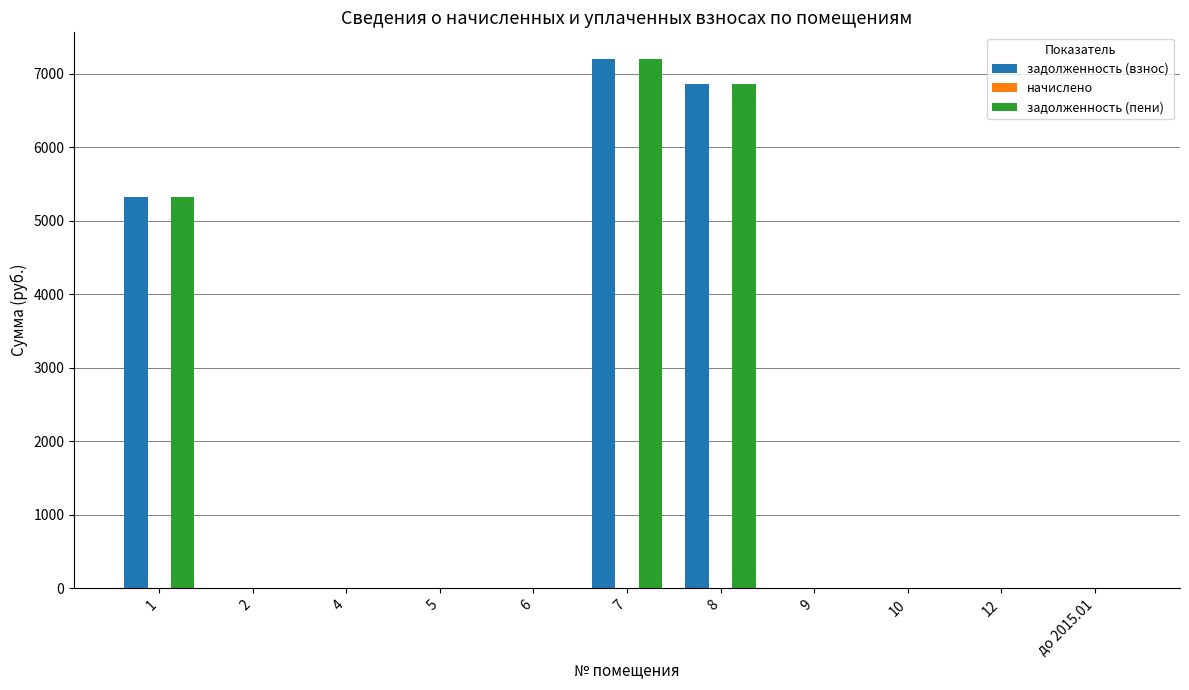

Are the bars horizontal?

No